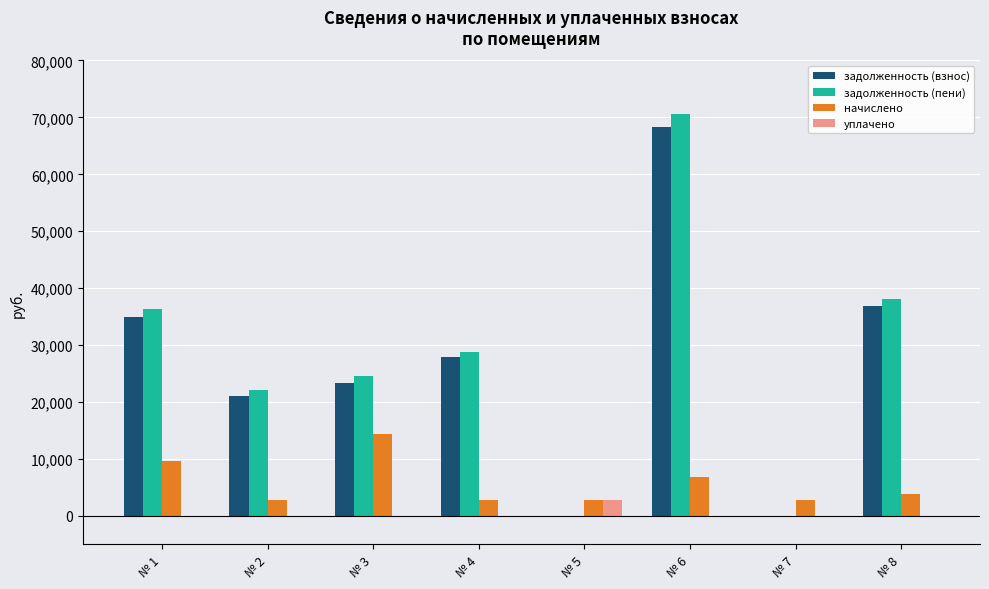

What is the total value across all series at № 8?

78816.1